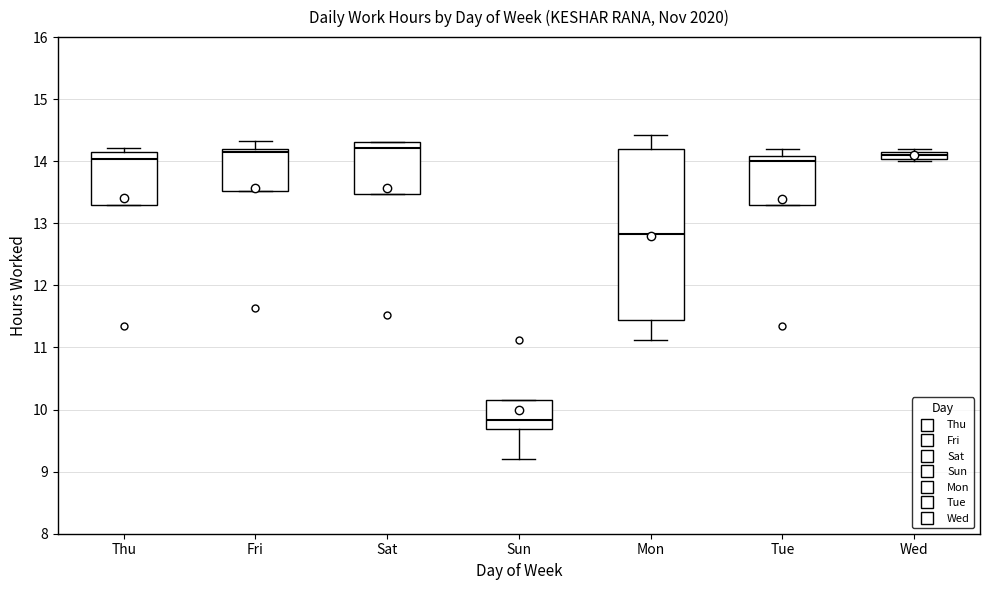

Comparing the boxes themselves (not the whiskers), which one is the tallest?

Mon